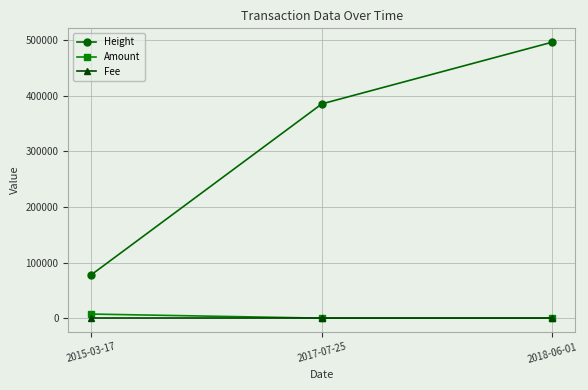

Which series changed the most between 2015-03-17 and 2018-06-01?

Height